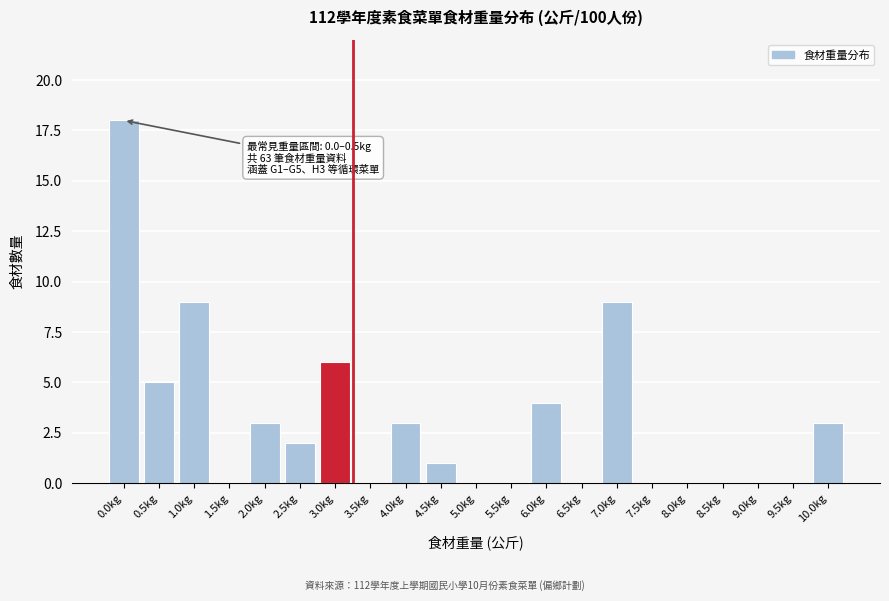

Reading left to right, transcribe all the data shown in this chart.

0.0kg=18	0.5kg=5	1.0kg=9	1.5kg=0	2.0kg=3	2.5kg=2	3.0kg=6	3.5kg=0	4.0kg=3	4.5kg=1	5.0kg=0	5.5kg=0	6.0kg=4	6.5kg=0	7.0kg=9	7.5kg=0	8.0kg=0	8.5kg=0	9.0kg=0	9.5kg=0	10.0kg=3